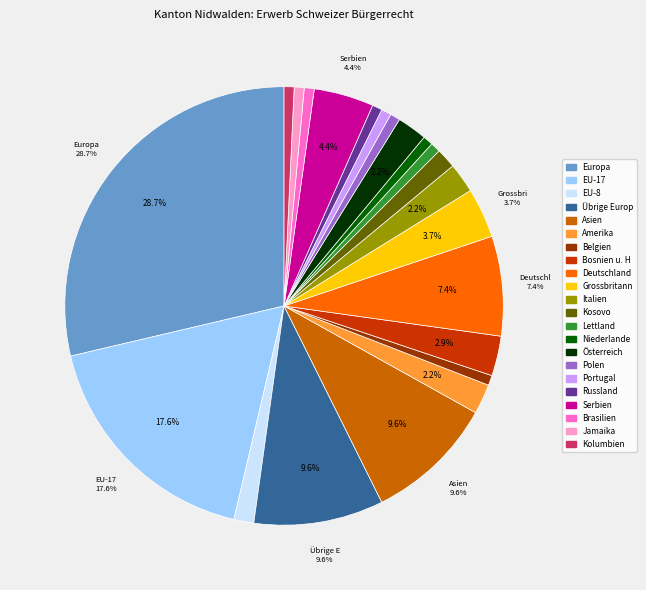

Is there any slice that represents more than half of the pie?

No